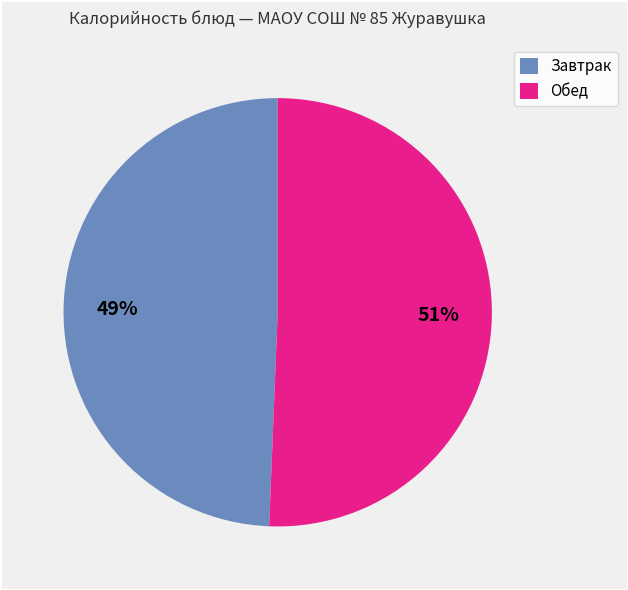

Is it true that Завтрак is 49% of the pie?

True